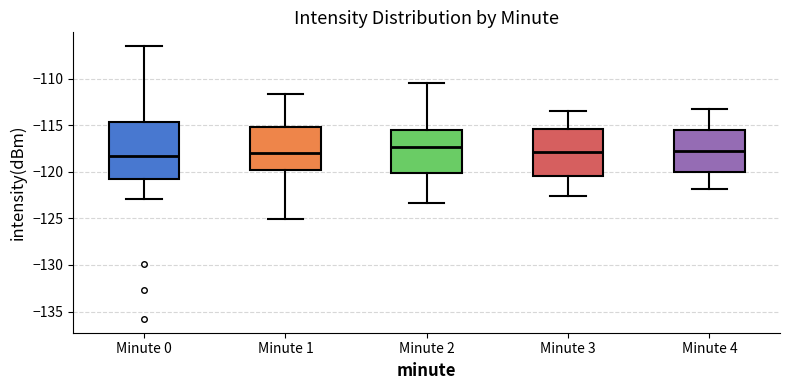

Where does the lower whisker of the box for Minute 2 end on the y-axis? The values are not printed on the chart, so give them approximately, as read against the axis.

-123.5